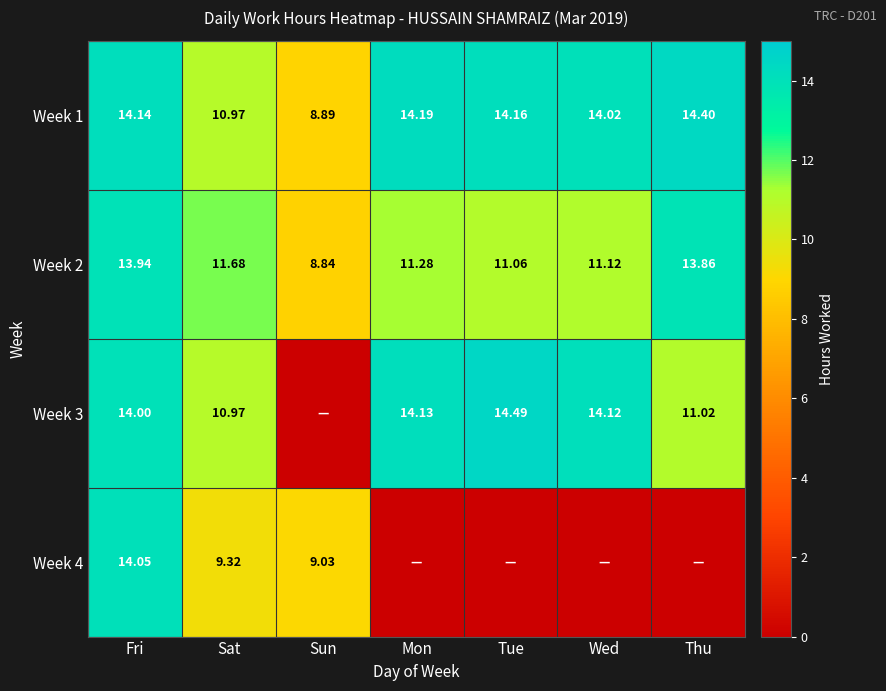

At which label does Week 1 first exceed 14?

Fri